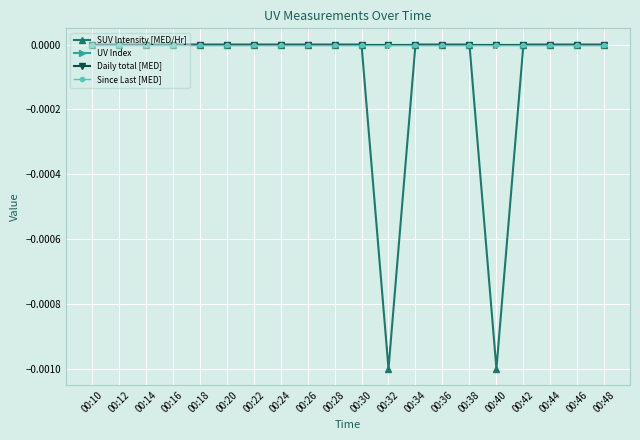

Is this an area chart (filled region under the line)?

No